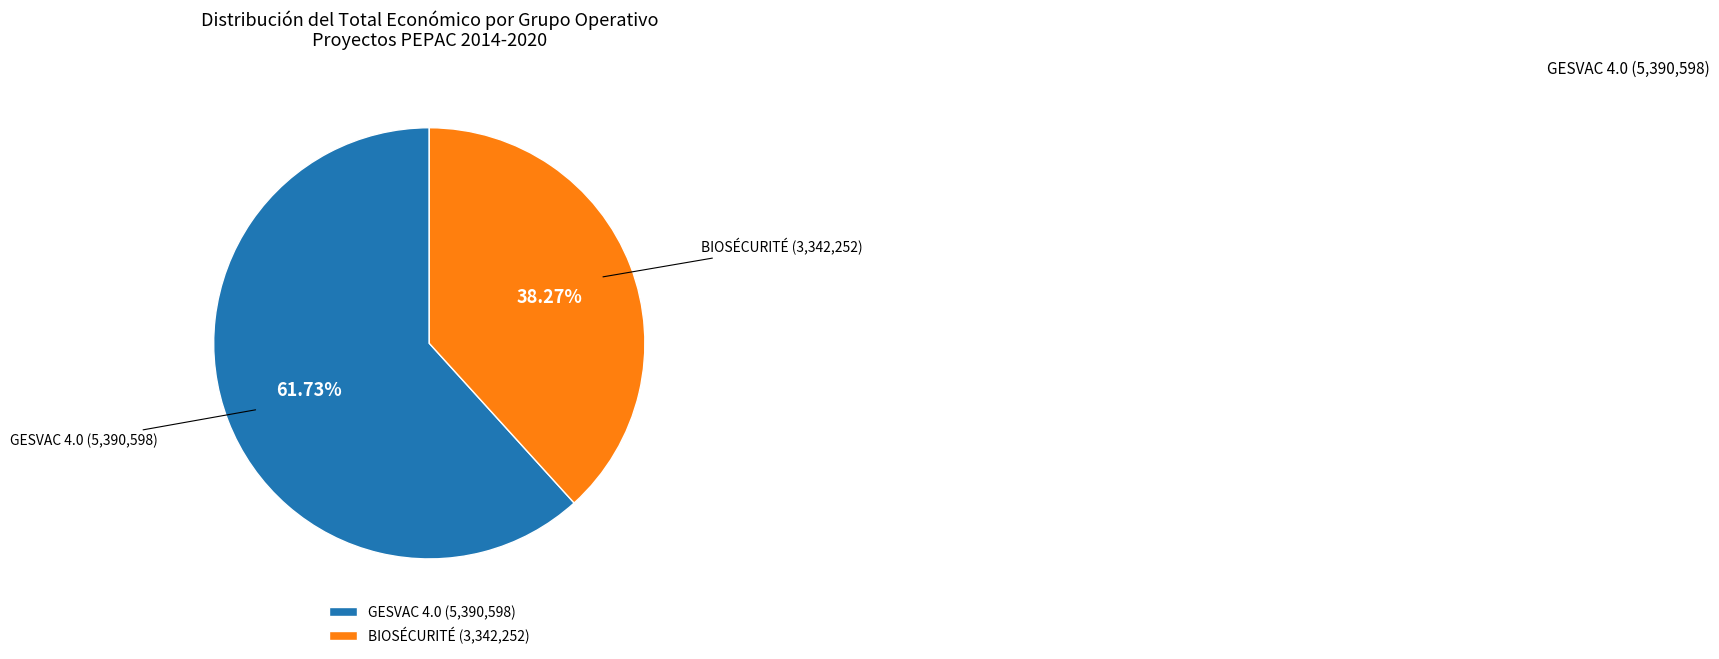

Which slice is the largest?

GESVAC 4.0